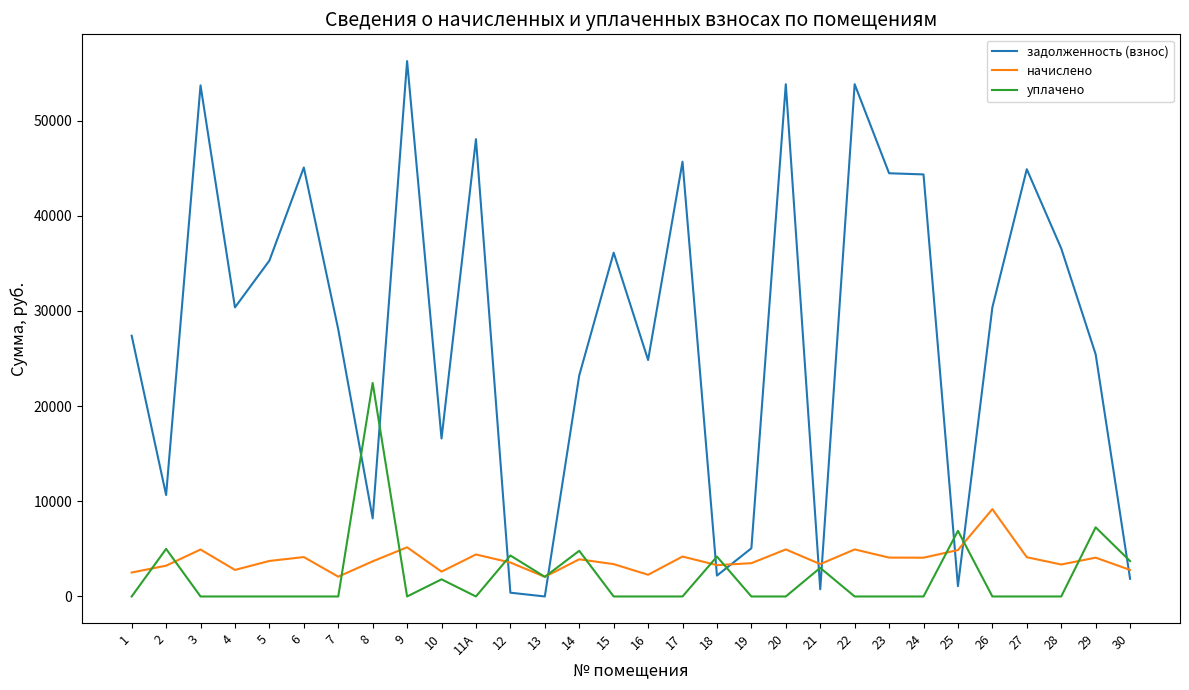

Which series has the largest total across all categories?

задолженность (взнос)